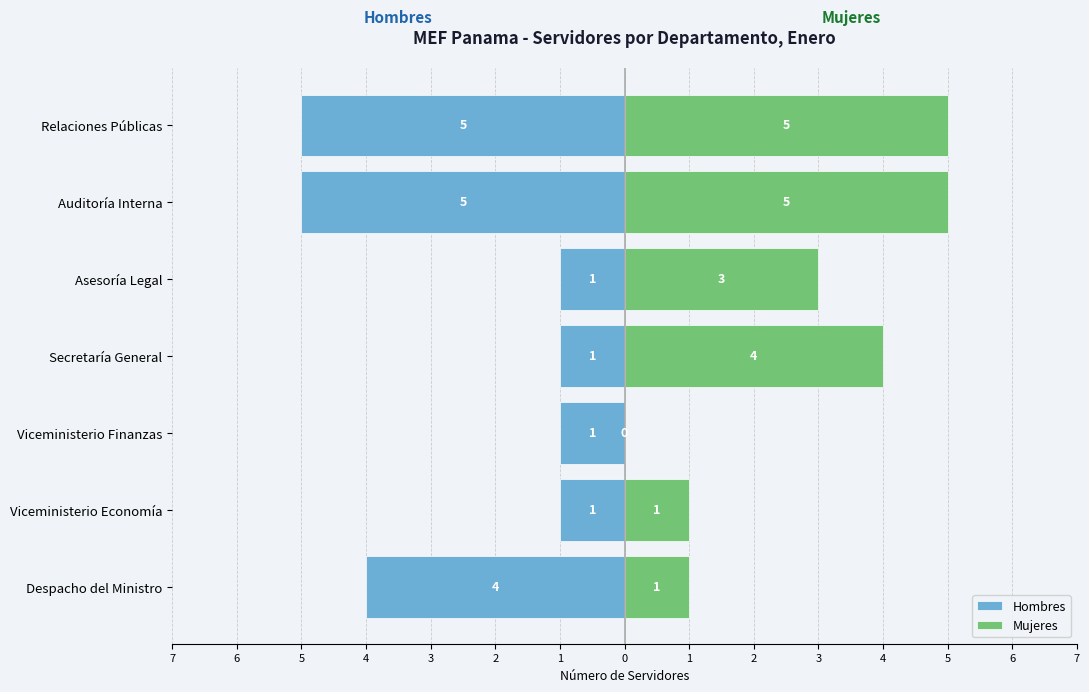

How many bars are there in each group?

2